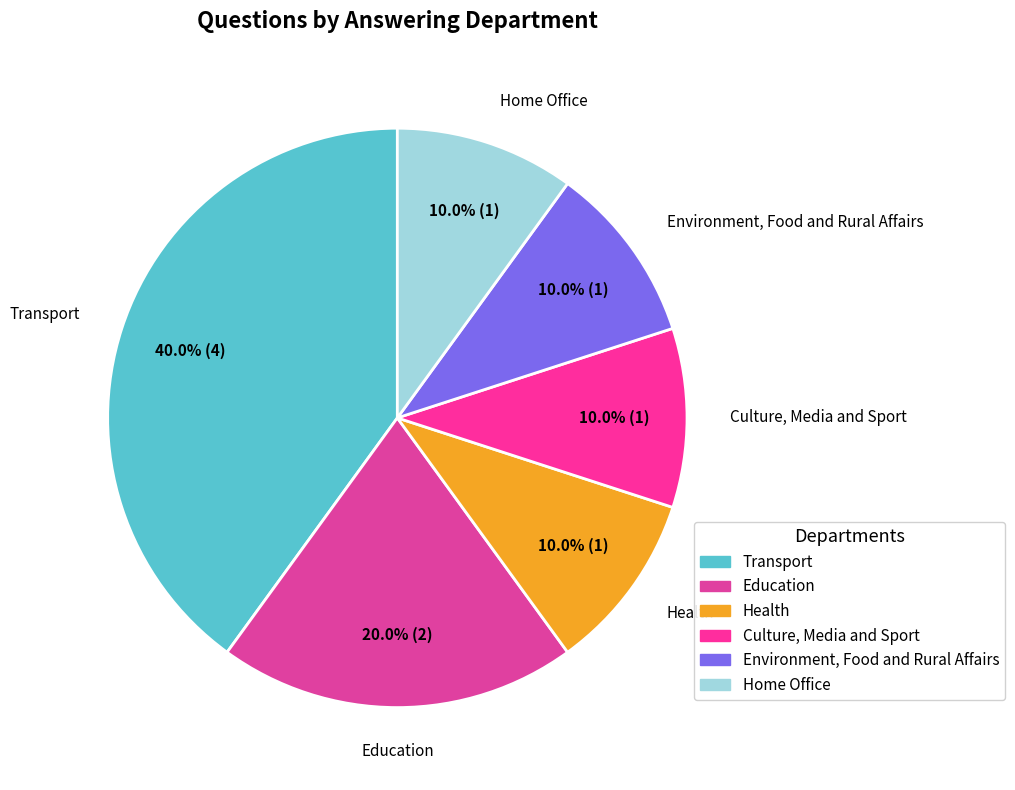

What percentage is the Environment, Food and Rural Affairs slice, to the nearest percent?

10%